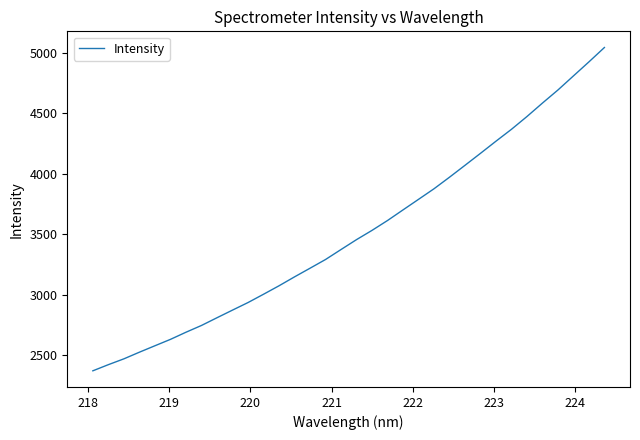

What is the maximum value shown in the chart?

5042.9